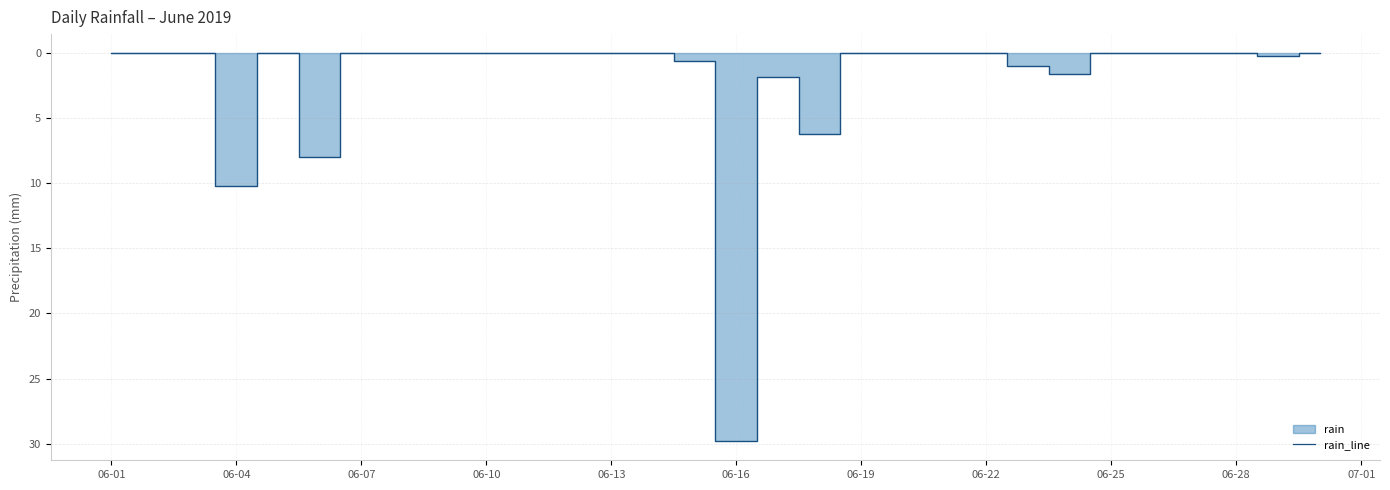

What is the average value?

2.0